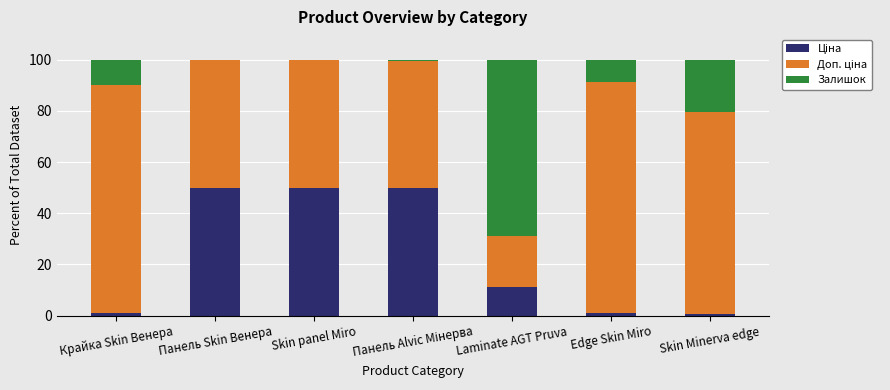

What is the total value across all series at Laminate AGT Pruva?

100.0